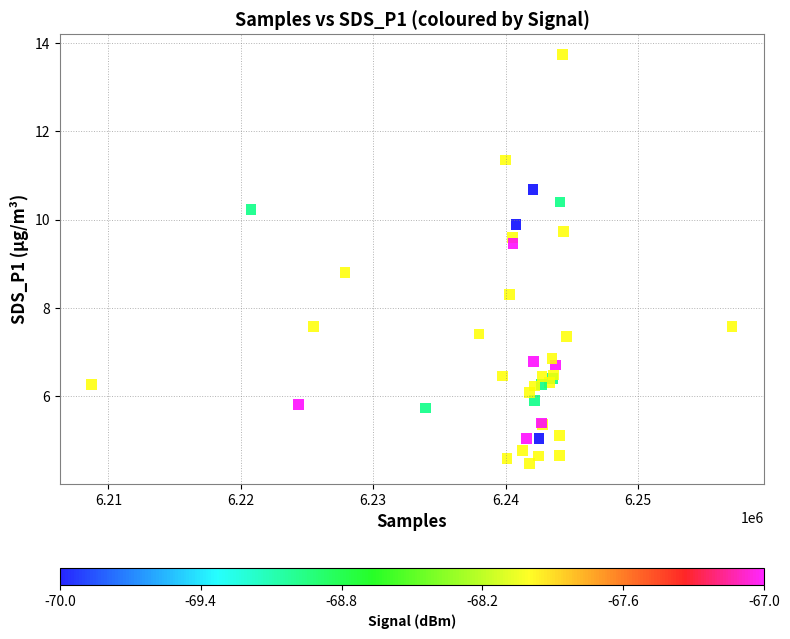

What Y value in the scatter plot is closest to 9?

8.8